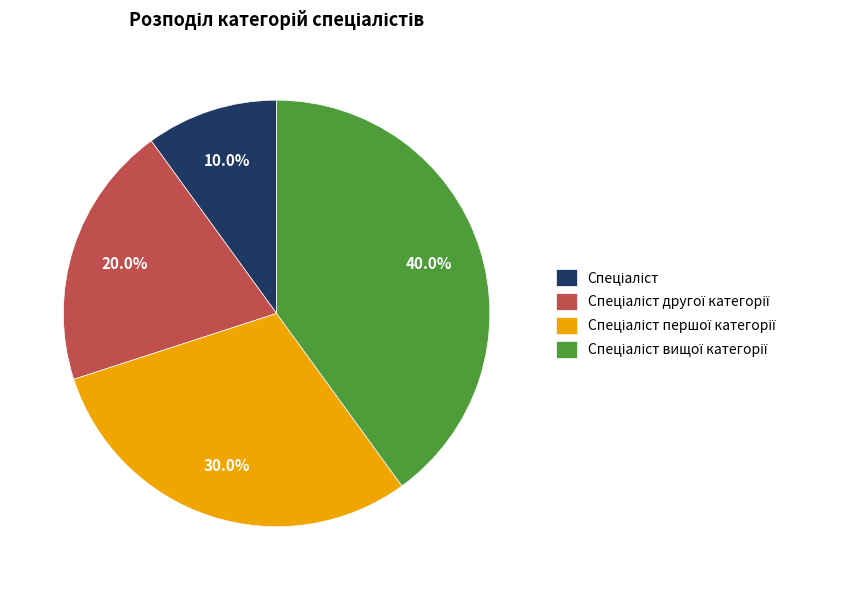

Is there any slice that represents more than half of the pie?

No